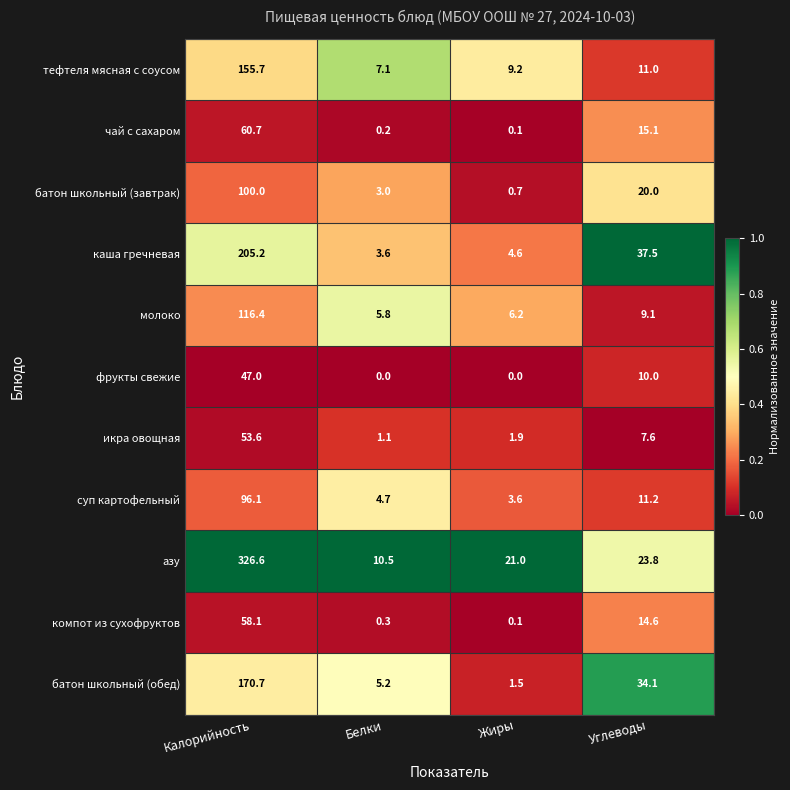

What is the difference between the maximum and second lowest values in the компот из сухофруктов series?

57.8